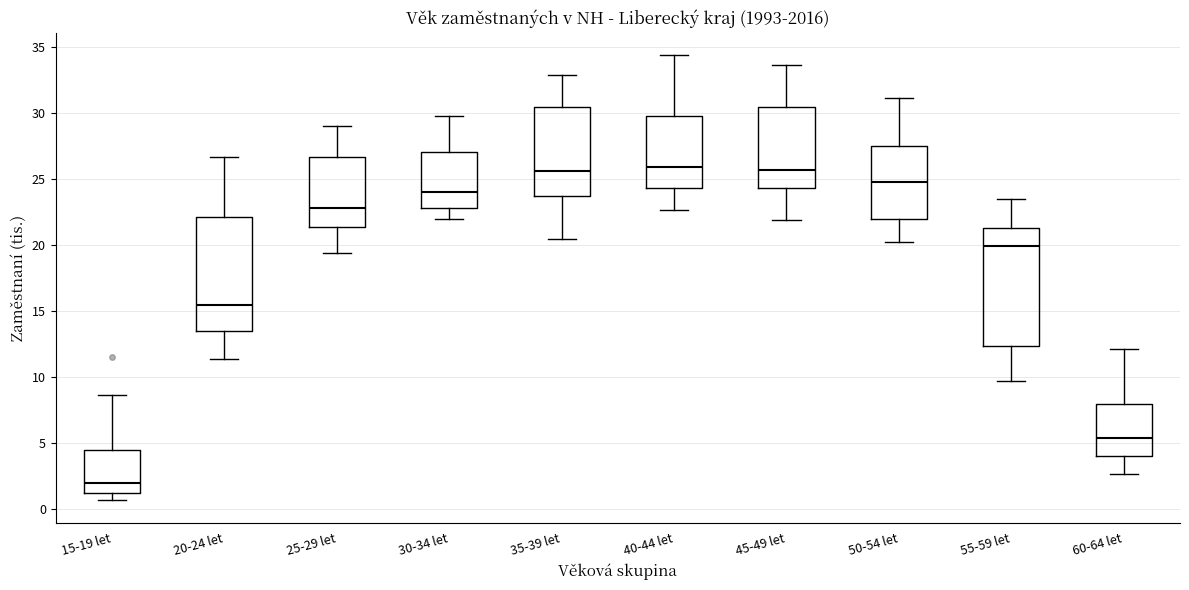

Reading left to right, transcribe this box plot: for each box, give where its median line is, the range the box spans, and where its two whiskers end, as read against the y-axis. The values are not printed on the chart, so give them approximately, as read against the axis.

15-19 let: median 2.0, box 1.0 to 4.5, whiskers 0.5 to 8.5
20-24 let: median 15.5, box 13.5 to 22.0, whiskers 11.5 to 26.5
25-29 let: median 23.0, box 21.5 to 26.5, whiskers 19.5 to 29.0
30-34 let: median 24.0, box 23.0 to 27.0, whiskers 22.0 to 30.0
35-39 let: median 25.5, box 23.5 to 30.5, whiskers 20.5 to 33.0
40-44 let: median 26.0, box 24.5 to 30.0, whiskers 22.5 to 34.5
45-49 let: median 25.5, box 24.5 to 30.5, whiskers 22.0 to 33.5
50-54 let: median 25.0, box 22.0 to 27.5, whiskers 20.0 to 31.0
55-59 let: median 20.0, box 12.5 to 21.5, whiskers 9.5 to 23.5
60-64 let: median 5.5, box 4.0 to 8.0, whiskers 2.5 to 12.0